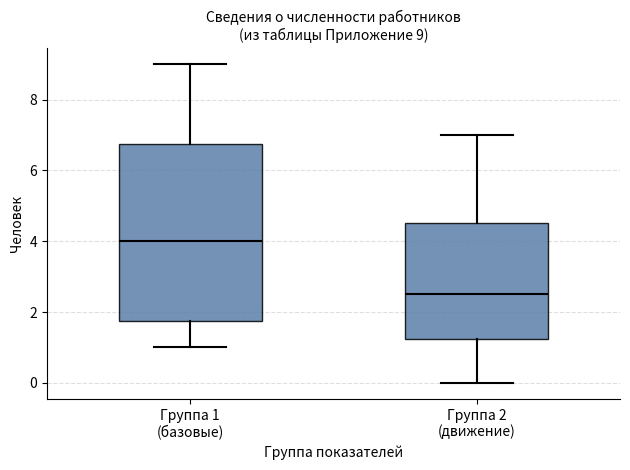

Which box's median line is the highest?

Группа 1 (базовые)